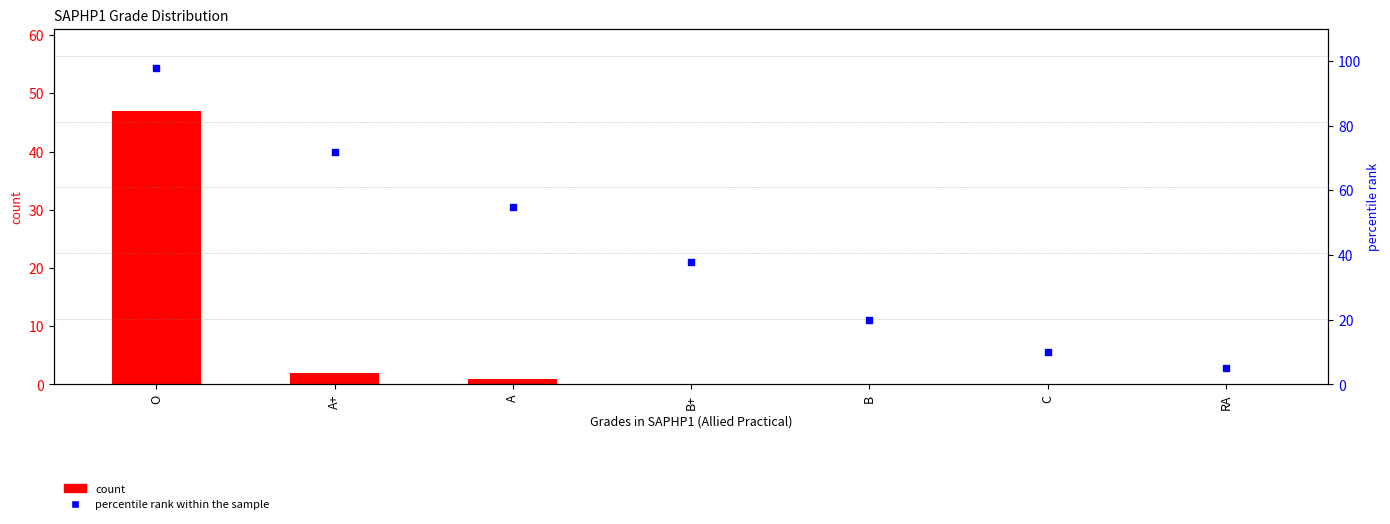

Is the value of percentile rank within the sample at B greater than the value of count at A?

Yes